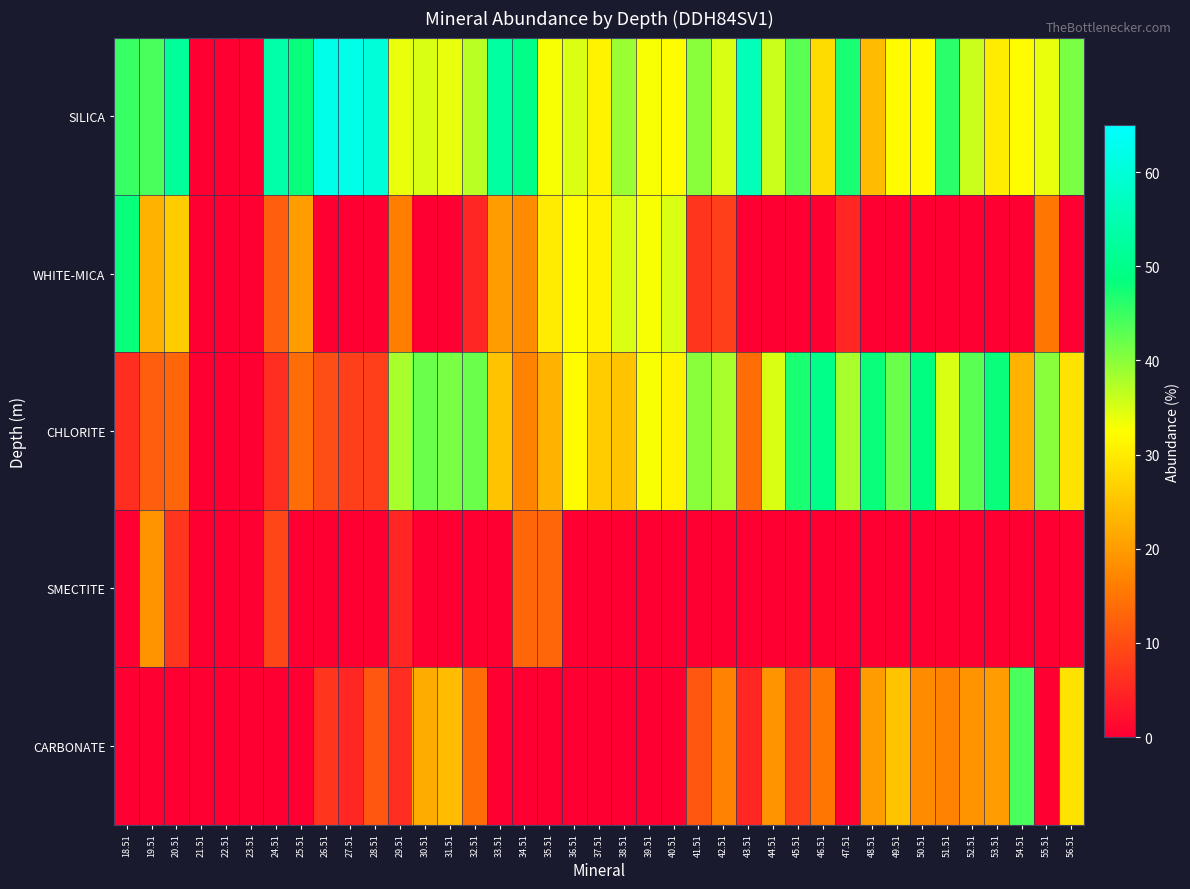

Which series has the largest total across all categories?

SILICA